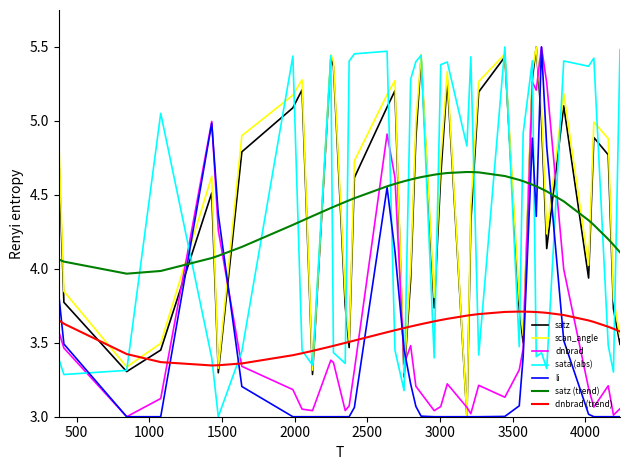

What are all the series names shown in the legend?

satz, scan_angle, dnbrad, sata (abs), li, satz (trend), dnbrad (trend)